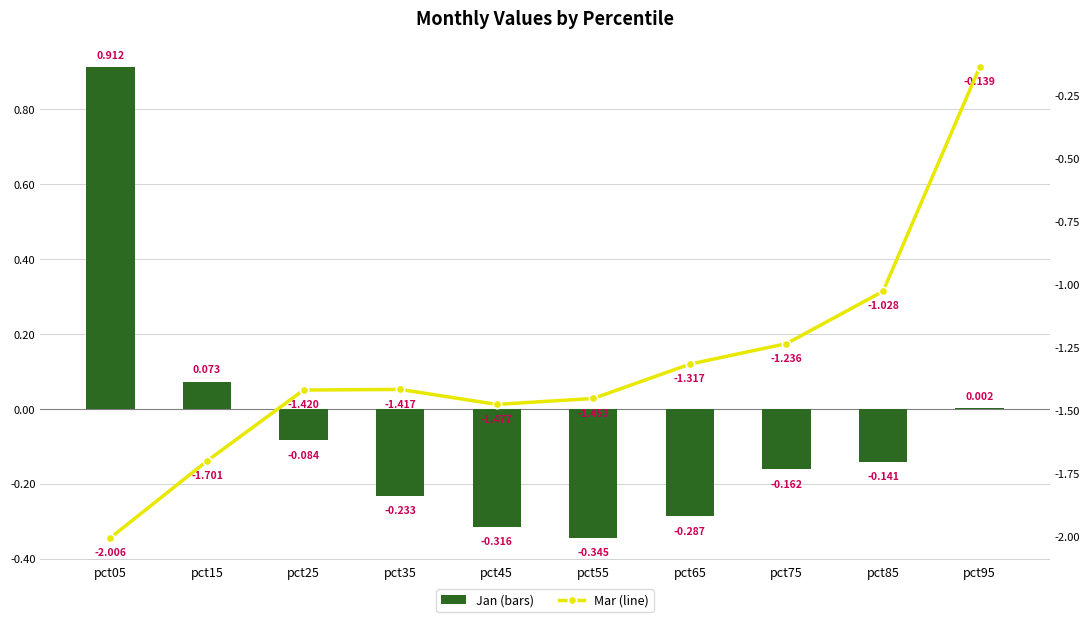

Is it true that Jan equals -0.1 at pct25?

True